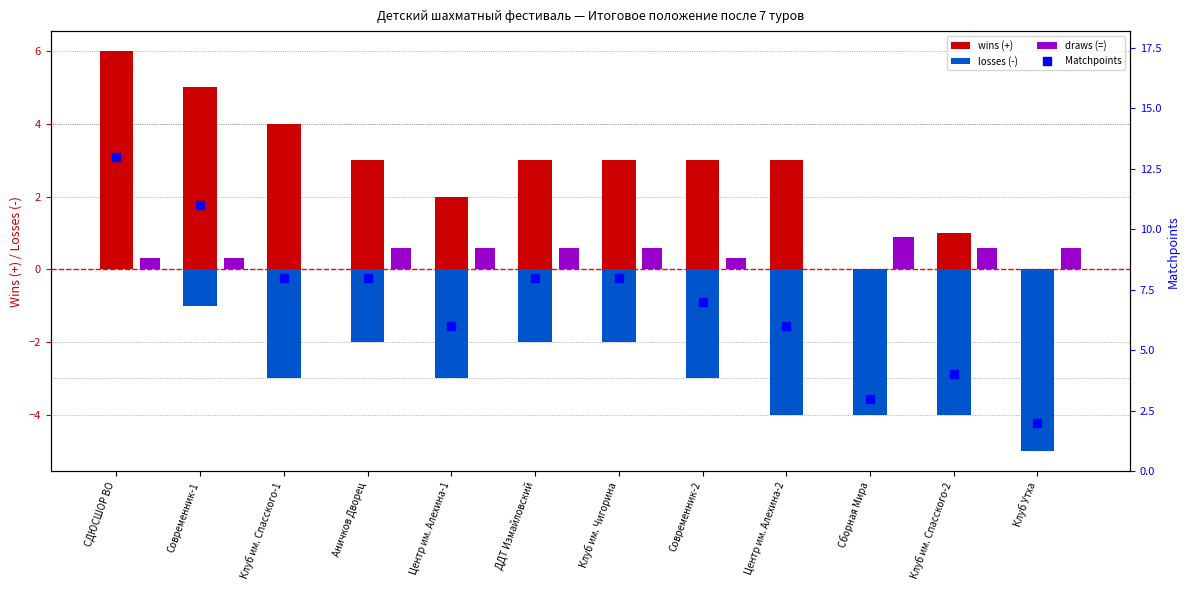

At how many categories does at least one series exceed 12?

1